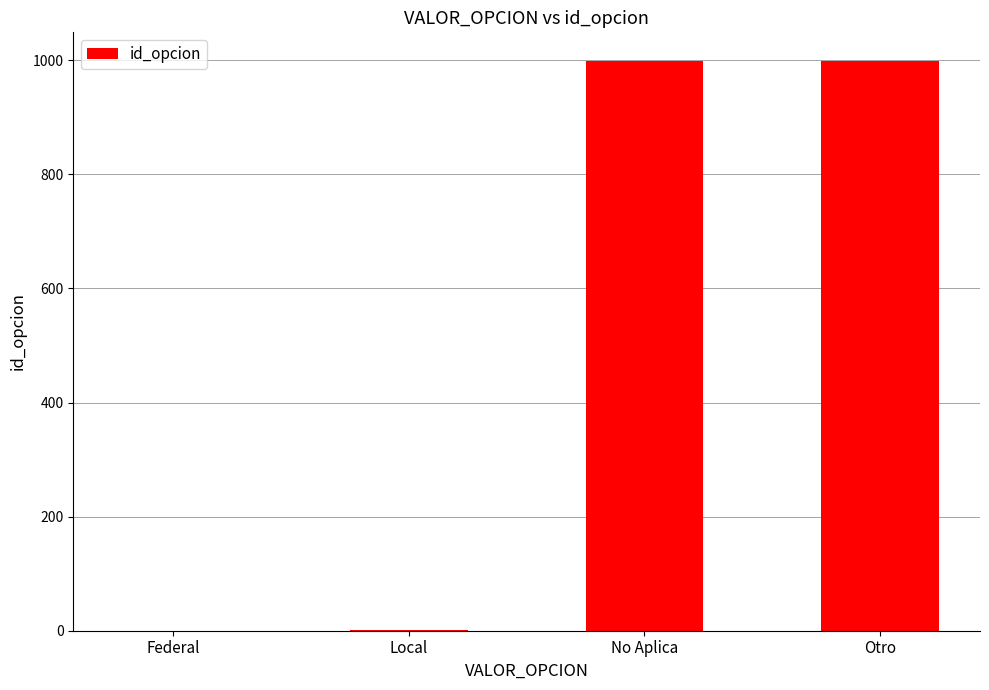

The chart shows a value of 998 at No Aplica. True or false?

True